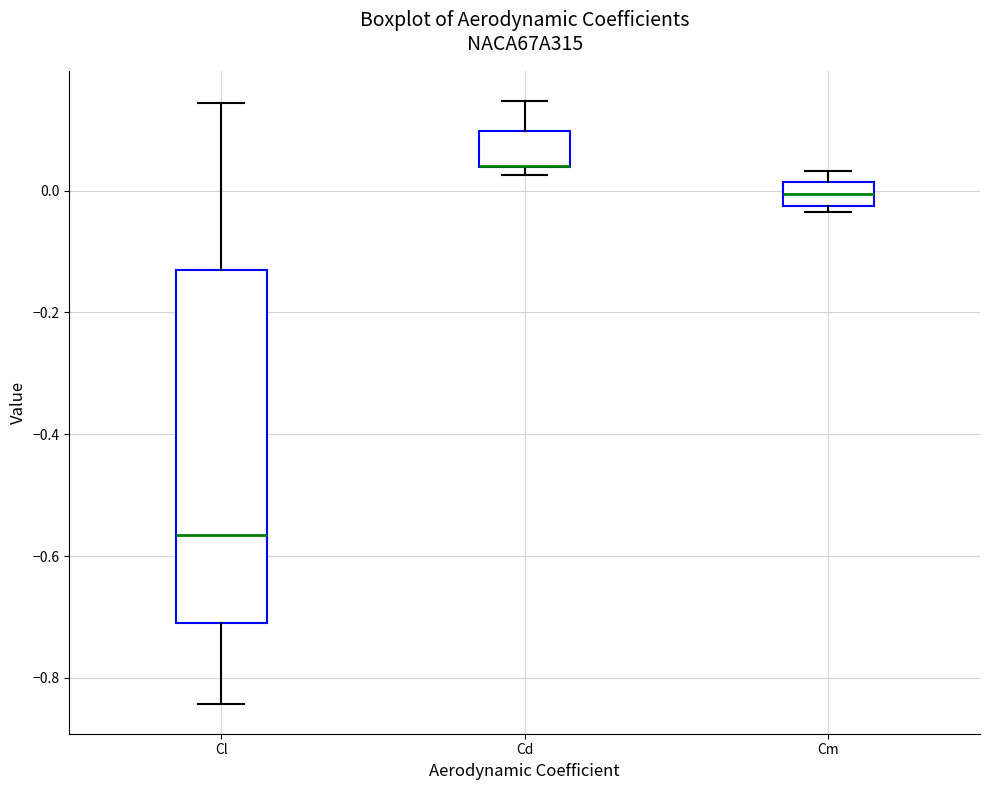

Where does the median line of the box for Cl sit on the y-axis? The values are not printed on the chart, so give them approximately, as read against the axis.

-0.56